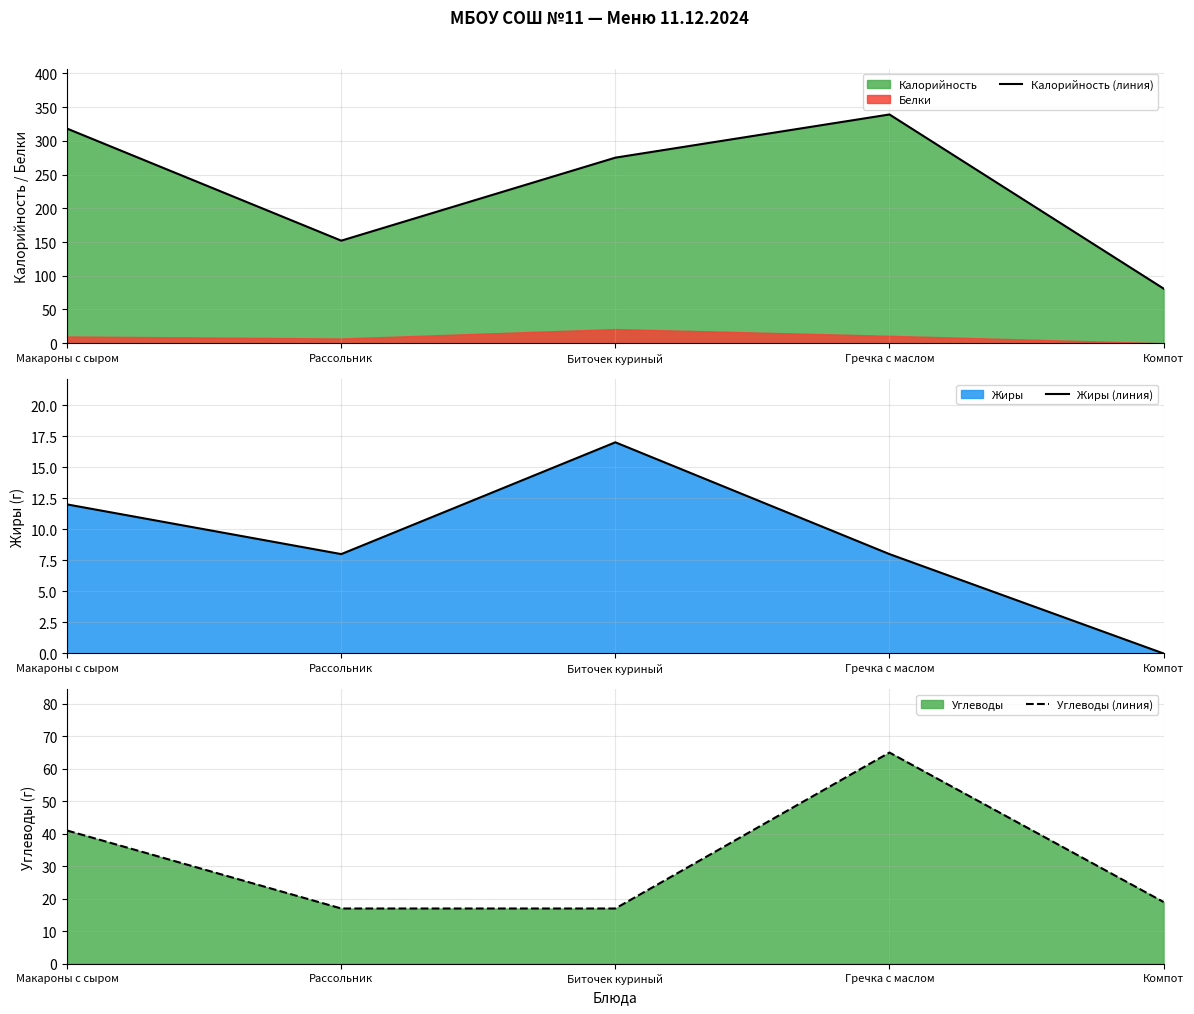

List the labels in order of Жиры (линия) value, smallest first.

Компот, Рассольник, Гречка с маслом, Макароны с сыром, Биточек куриный